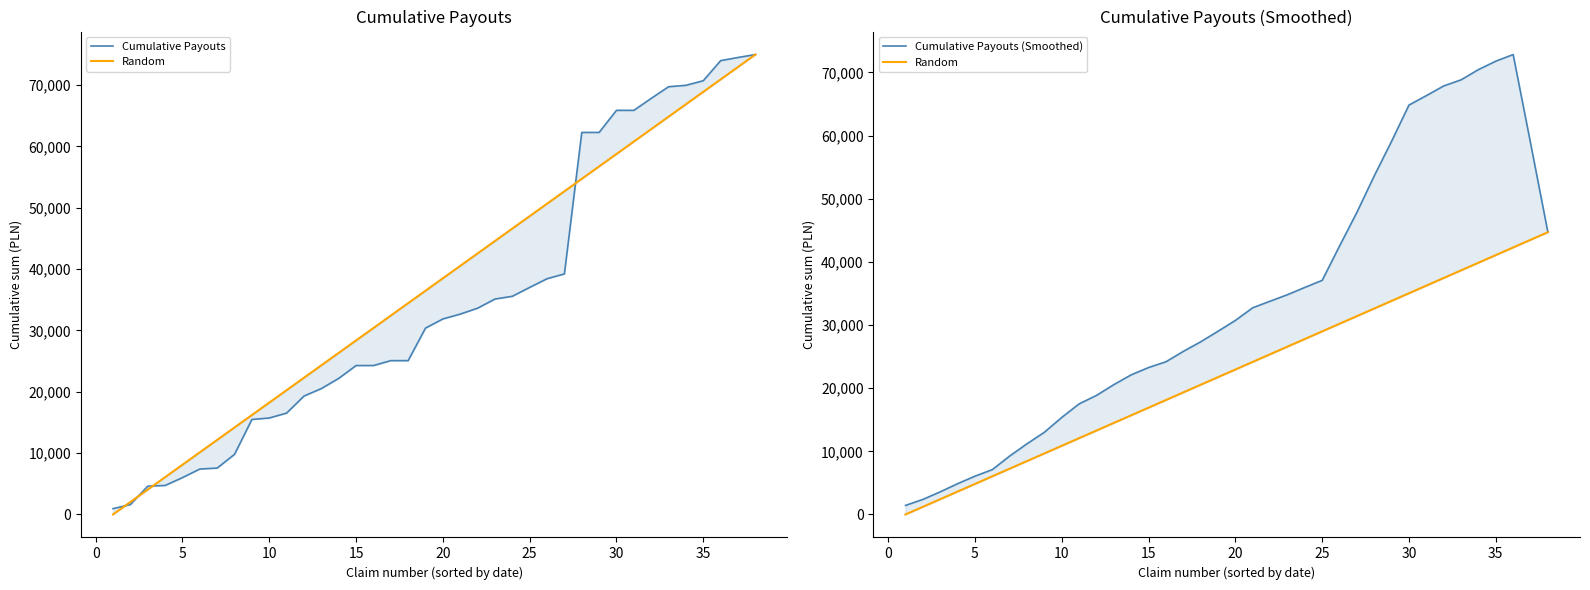

Rank the series by their maximum value, from lowest to highest.

Random, Cumulative Payouts (Smoothed), Cumulative Payouts